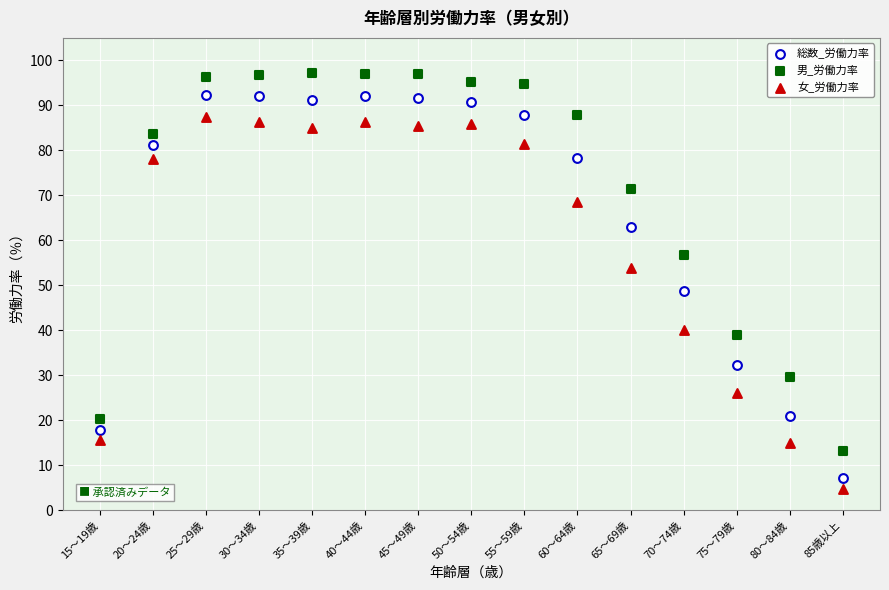

Across all series, what Y value is closest to 50?

48.7